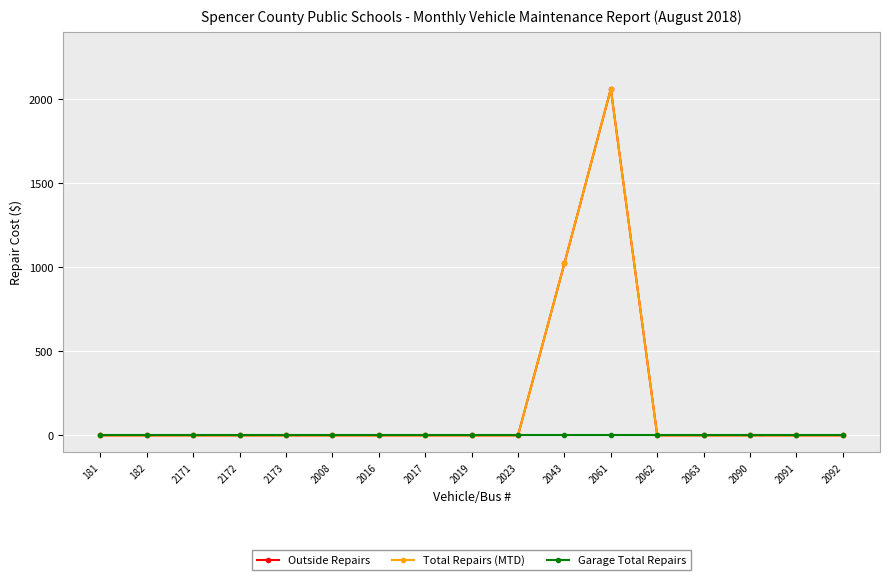

What position from the right is 2063?

4